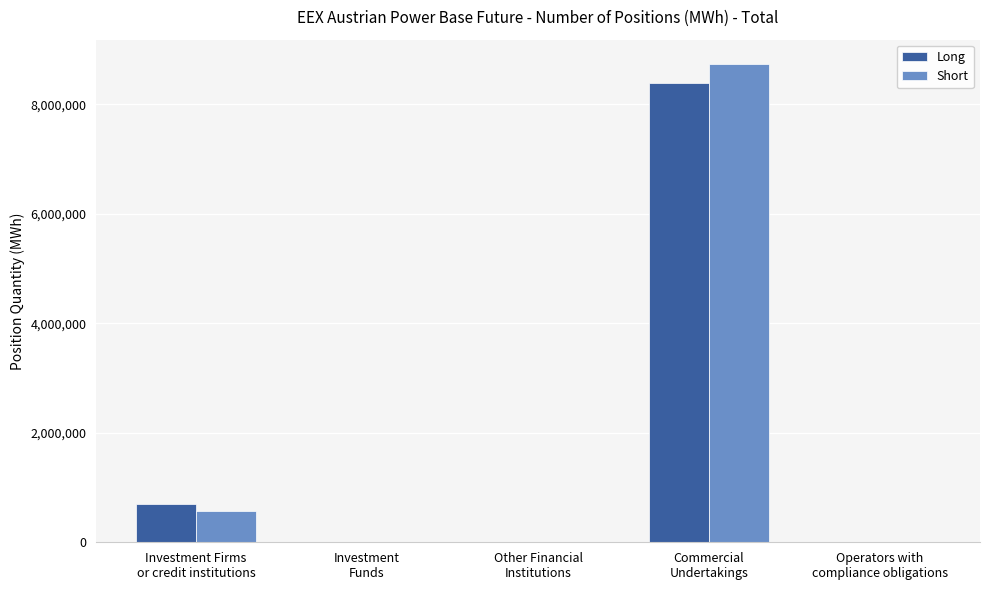

What is the maximum value for Long?

8383519